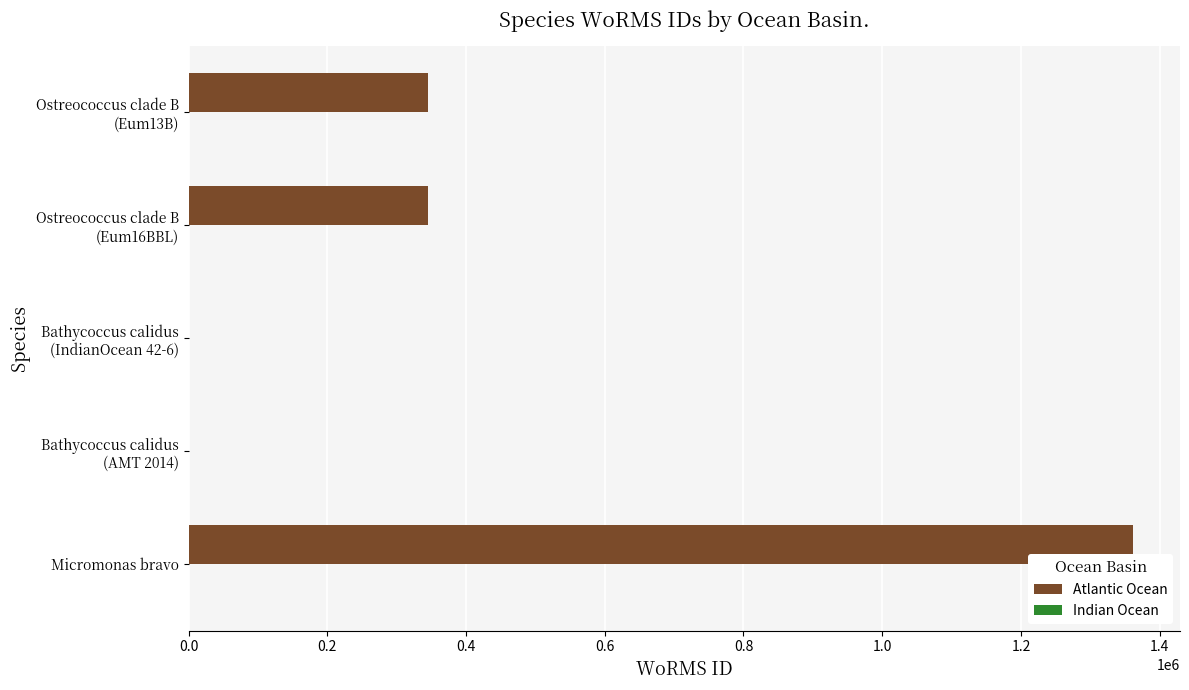

What is the sum of all values?

2052167